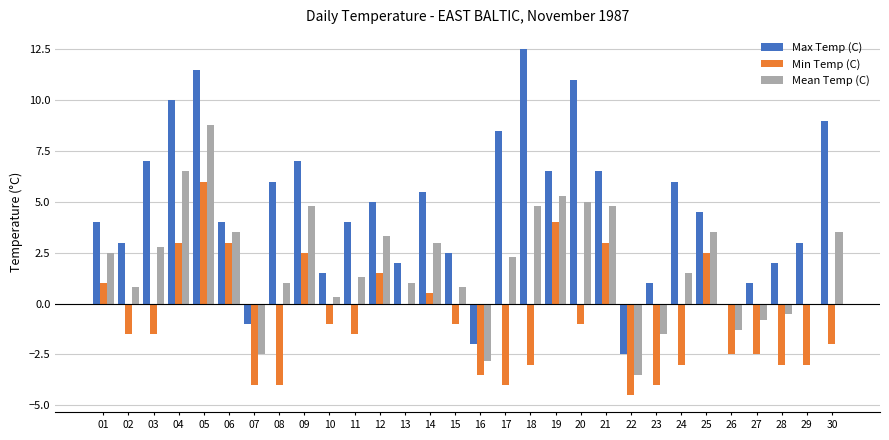

At which category is the sum across all series the highest?

05